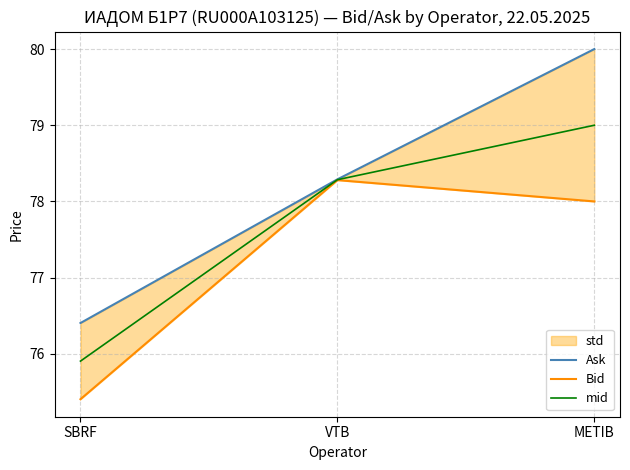

True or false: mid has a value of 21.2 at VTB.

False